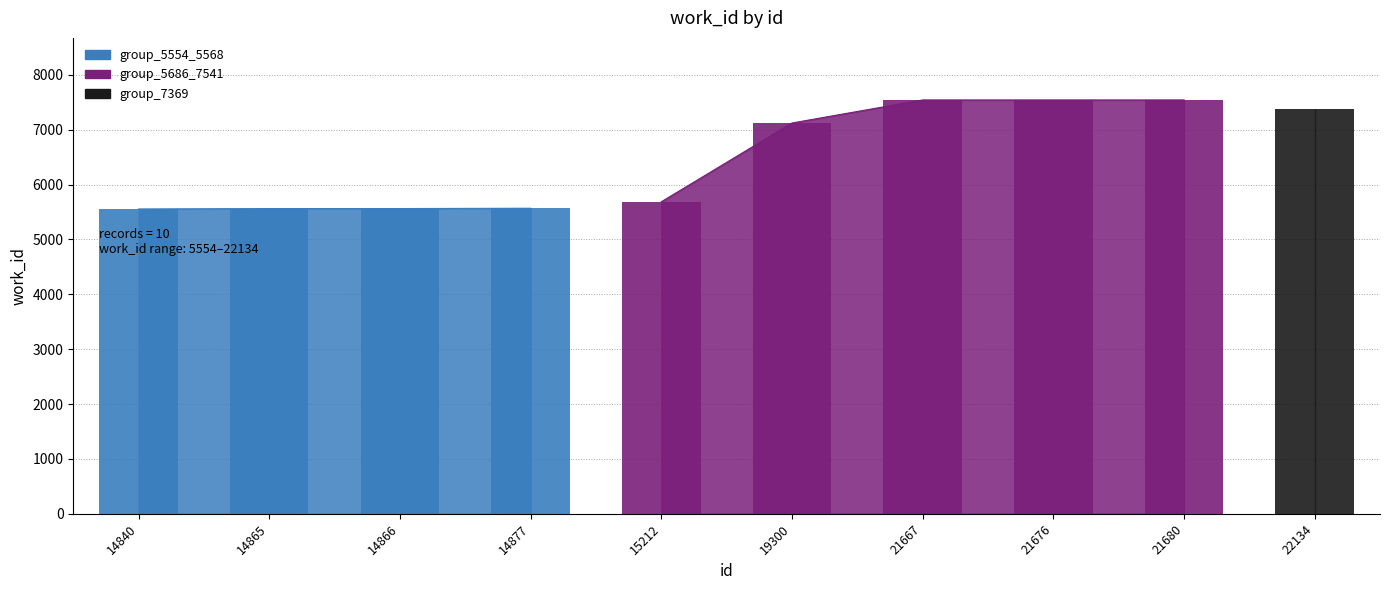

Is it true that the value at 19300 is 2408?

False